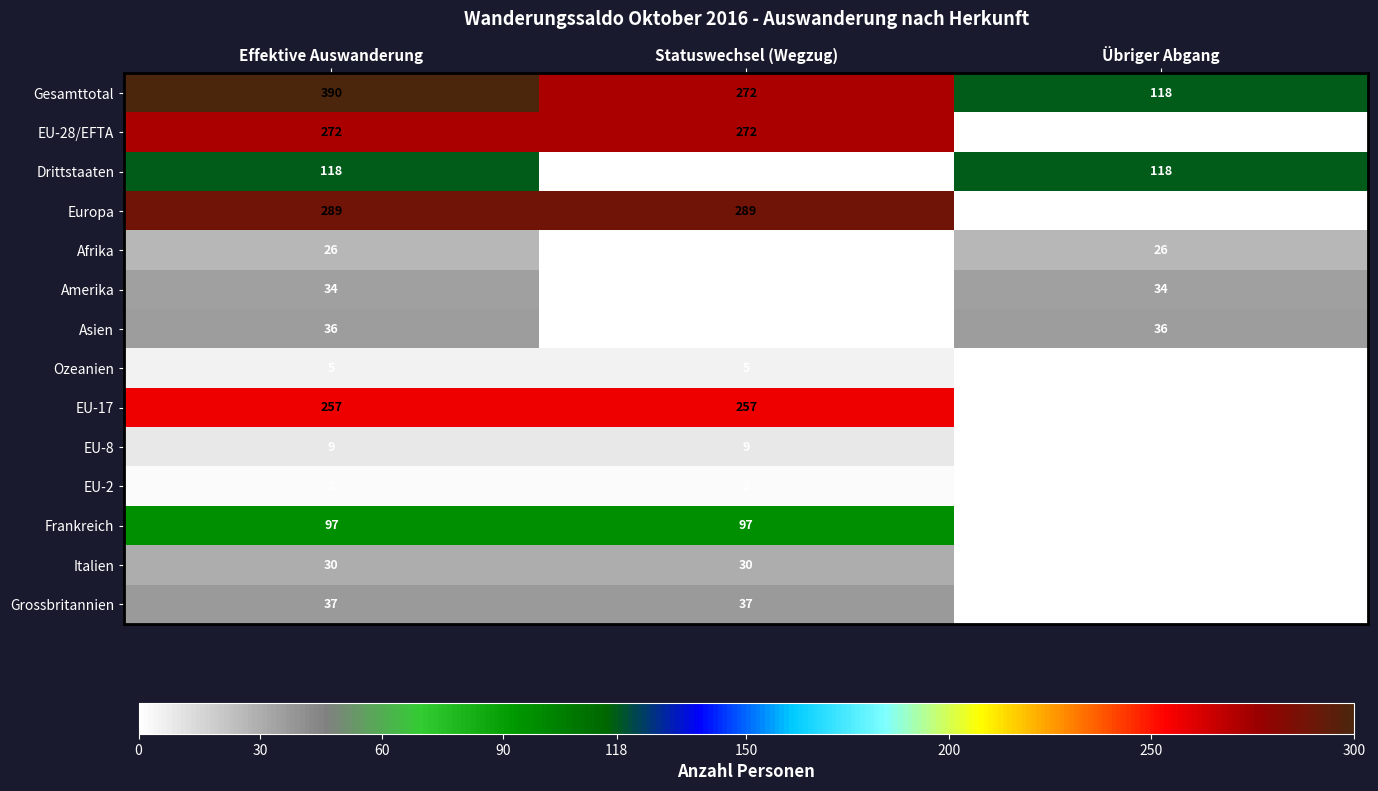

How many series are shown in this chart?

14